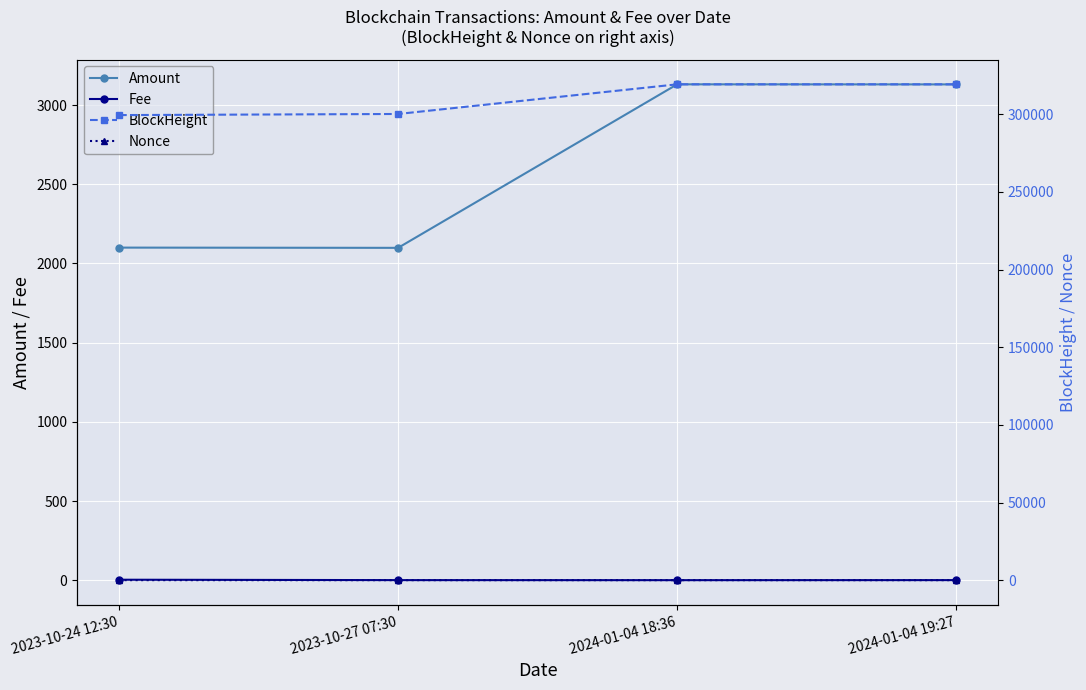

Between 2023-10-24 12:30 and 2024-01-04 19:27, which series saw the biggest shift?

BlockHeight